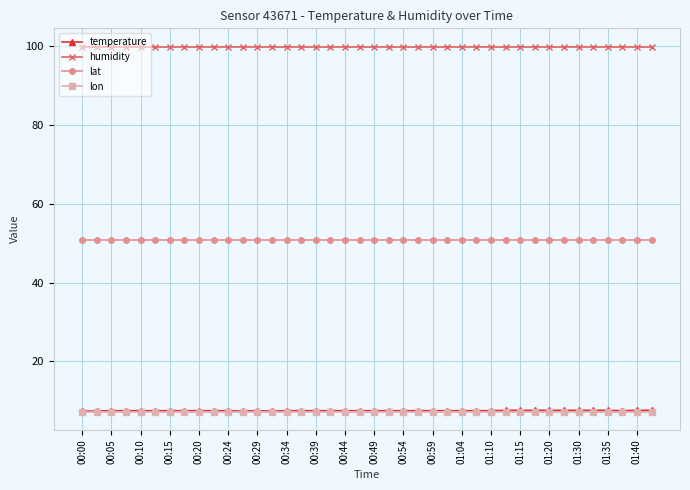

What is the value of the lat point at the 1st from the left?

50.9